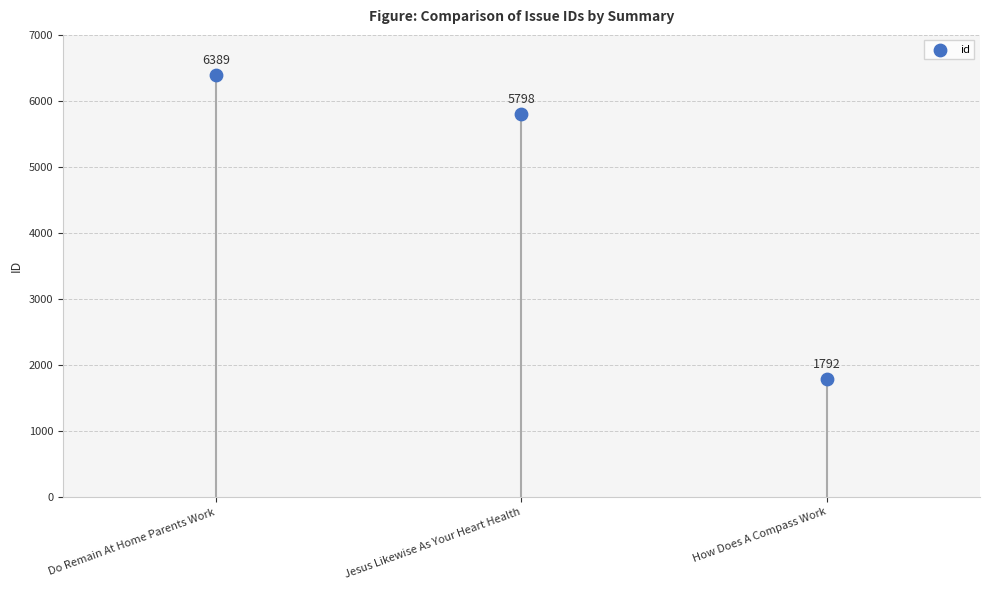

What is the change in value from Jesus Likewise As Your Heart Health to How Does A Compass Work?

-4006